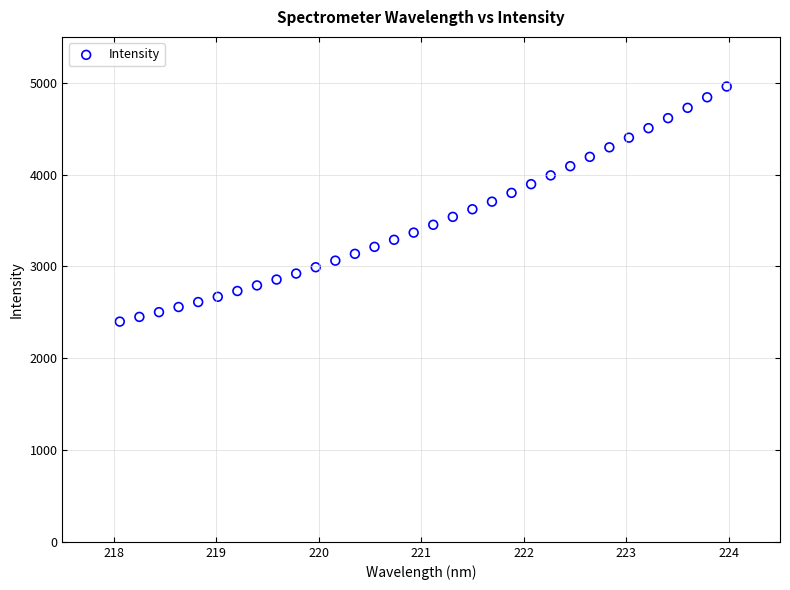

What is the range of Y values (max minus min)?

2560.7